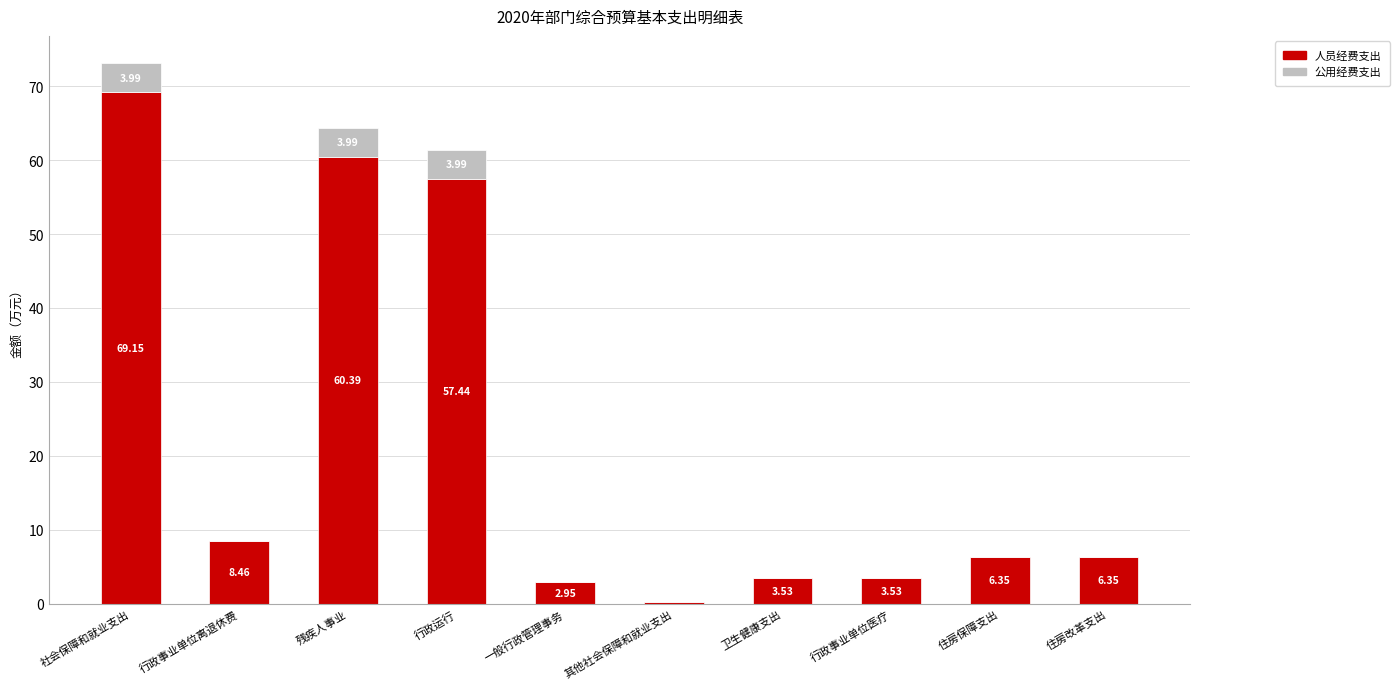

At which label does 人员经费支出 reach its peak?

社会保障和就业支出